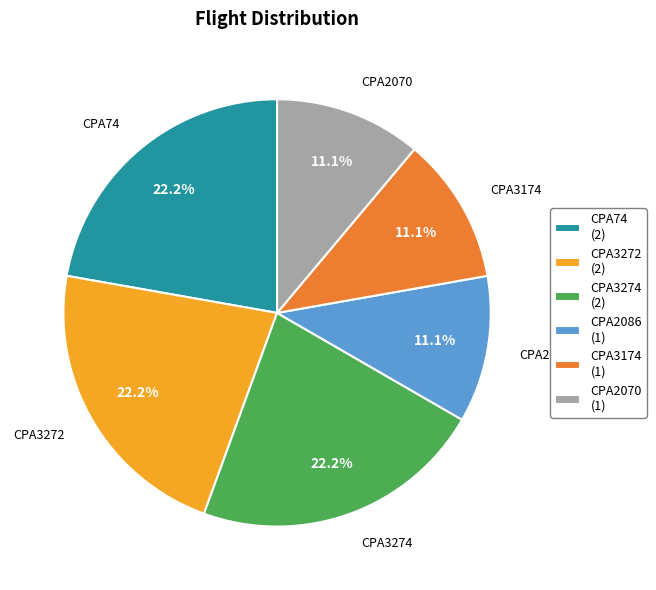

Is there any slice that represents more than half of the pie?

No